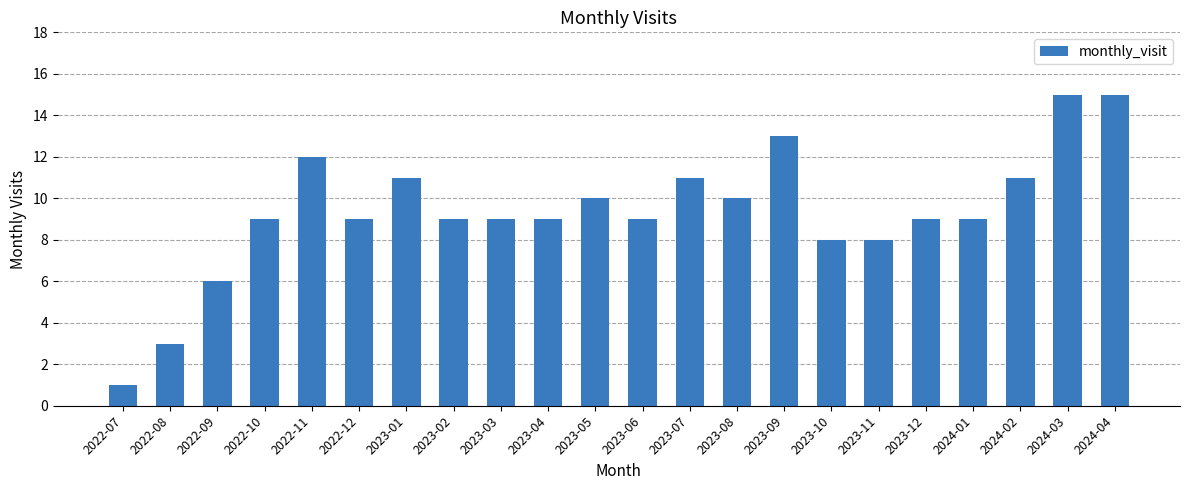

Reading left to right, transcribe all the data shown in this chart.

1	3	6	9	12	9	11	9	9	9	10	9	11	10	13	8	8	9	9	11	15	15